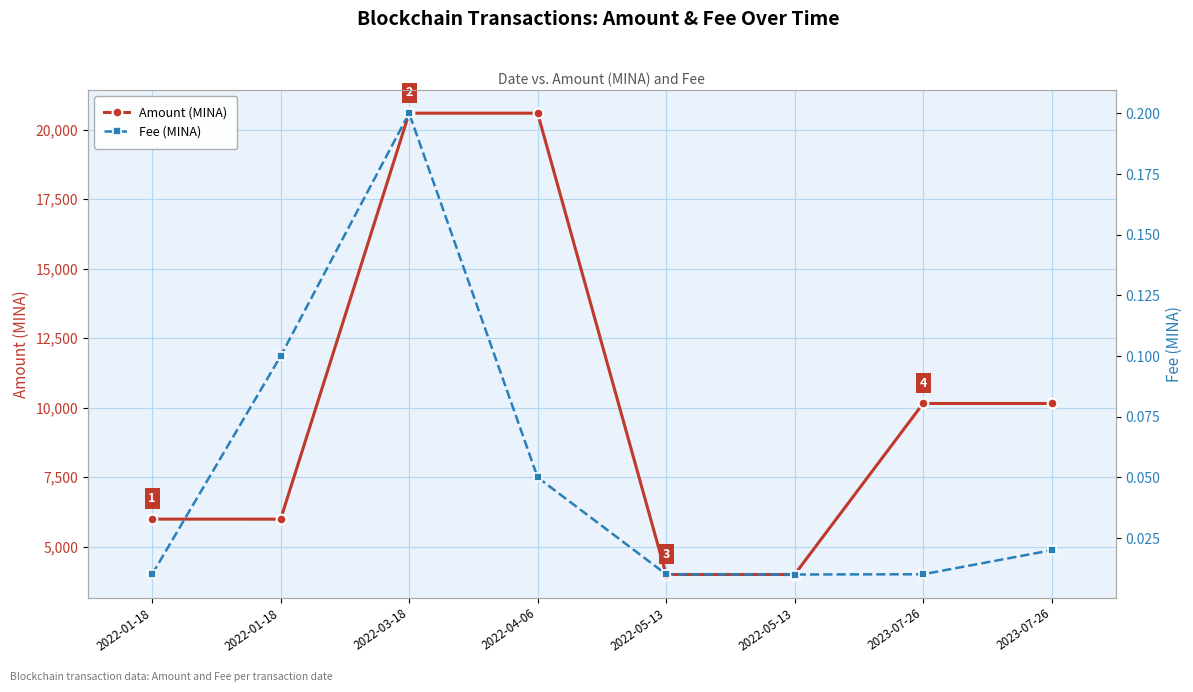

Reading right to left, what are all the values shown in this chart?

Amount (MINA): 10152.2	10152.2	3998.6	3998.6	20598.0	20598.1	5990.9	5992.0
Fee (MINA): 0.0	0.0	0.0	0.0	0.1	0.2	0.1	0.0